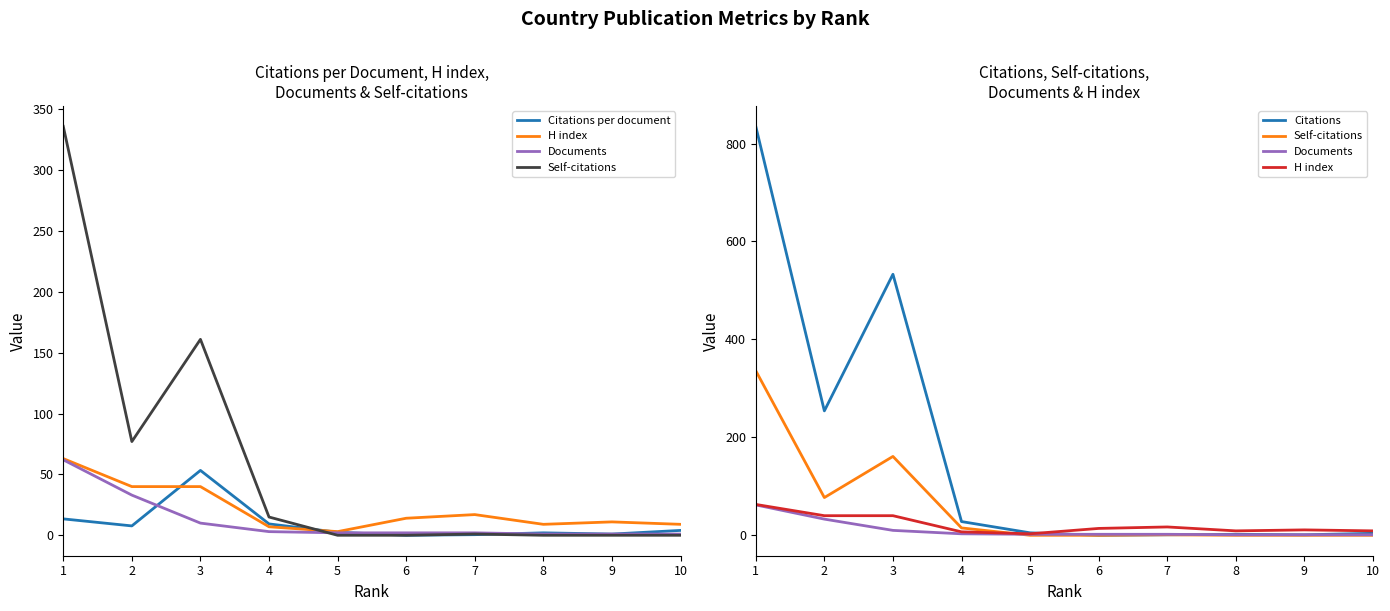

Reading left to right, list all the values displayed in this chart.

Citations per document: 13.5	7.7	53.3	9.3	2.5	0.0	0.5	2.0	1.0	4.0
H index: 63.0	40.0	40.0	7.0	3.0	14.0	17.0	9.0	11.0	9.0
Documents: 62.0	33.0	10.0	3.0	2.0	2.0	2.0	1.0	1.0	1.0
Self-citations: 336.0	77.0	161.0	15.0	0.0	0.0	1.0	0.0	0.0	0.0
Citations: 835.0	254.0	533.0	28.0	5.0	0.0	1.0	2.0	1.0	4.0